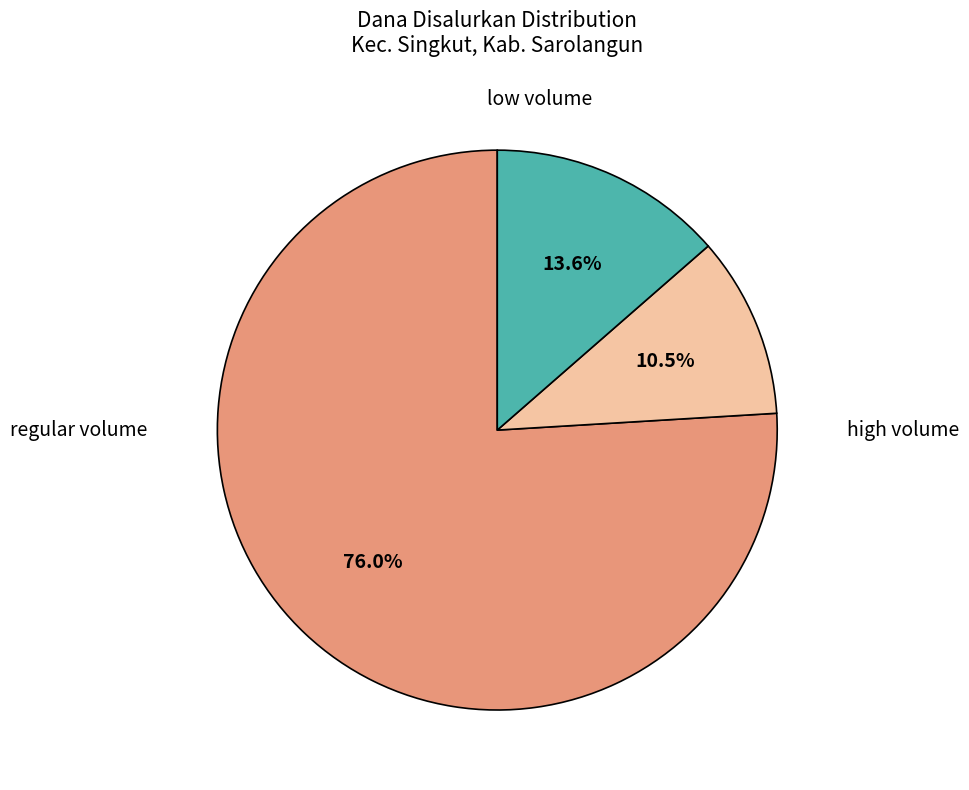

Is there a majority slice in this chart?

Yes